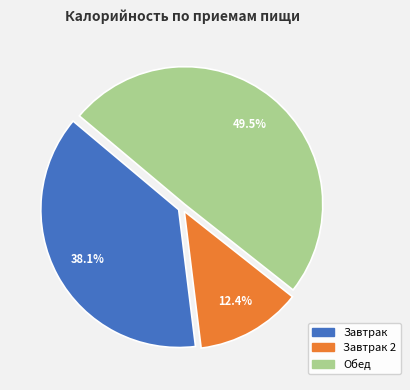

Is there a majority slice in this chart?

No